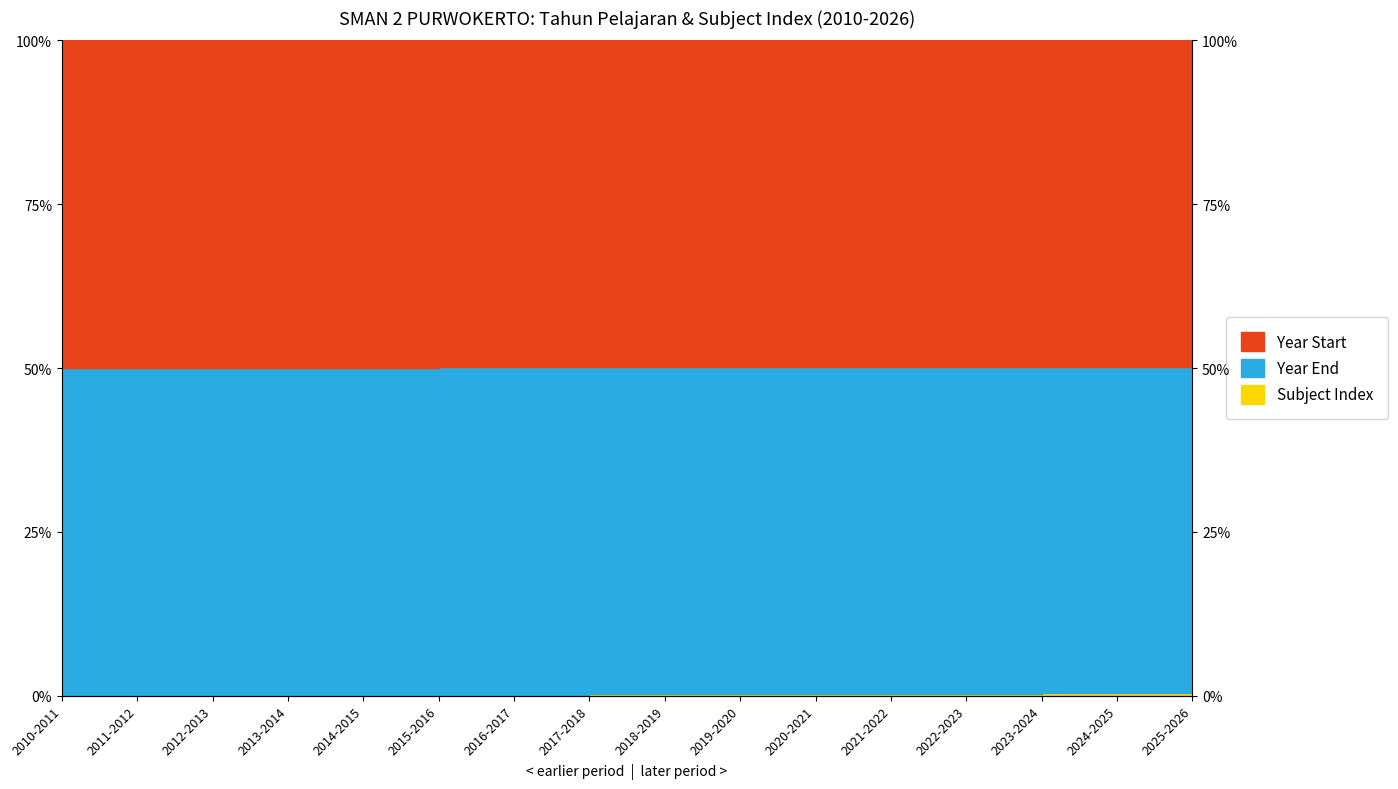

What is the difference between the Year Start values at 2010-2011 and 2020-2021?

0.1